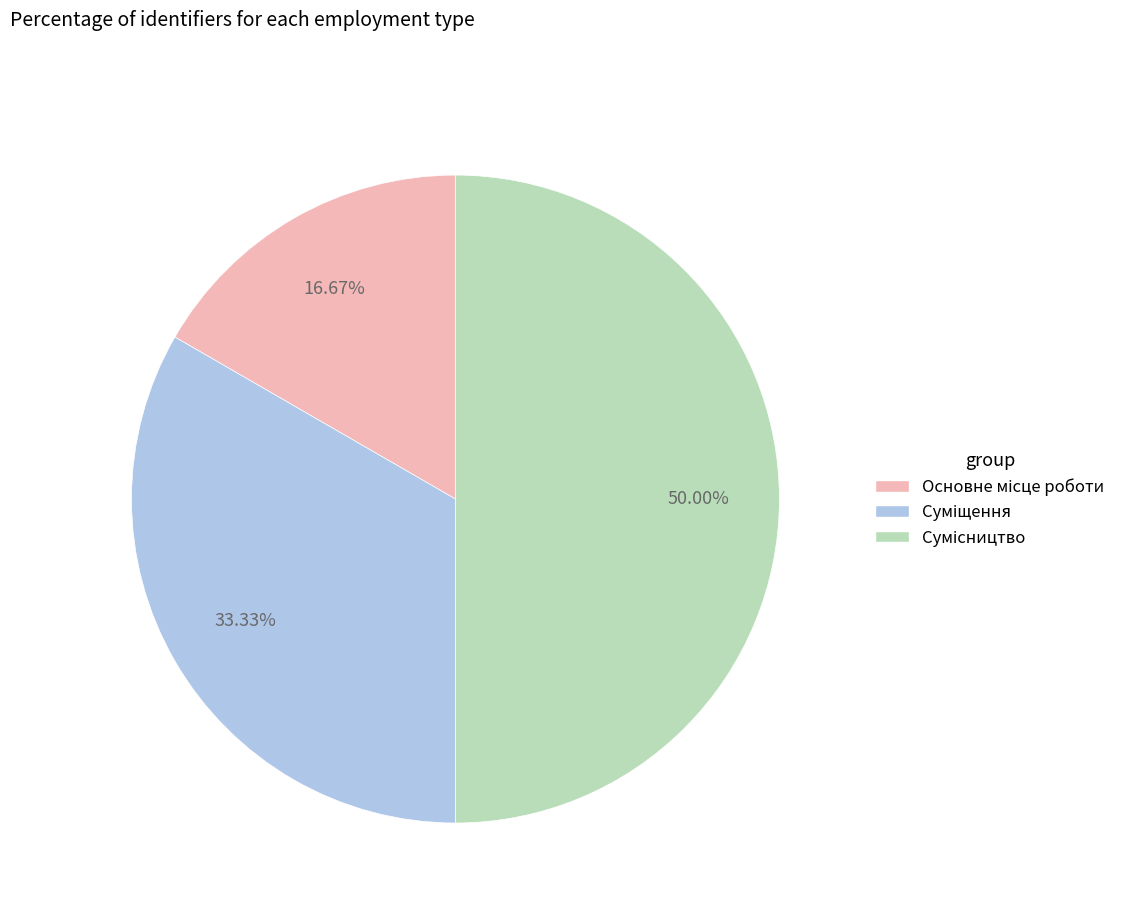

Count the number of slices in the pie.

3